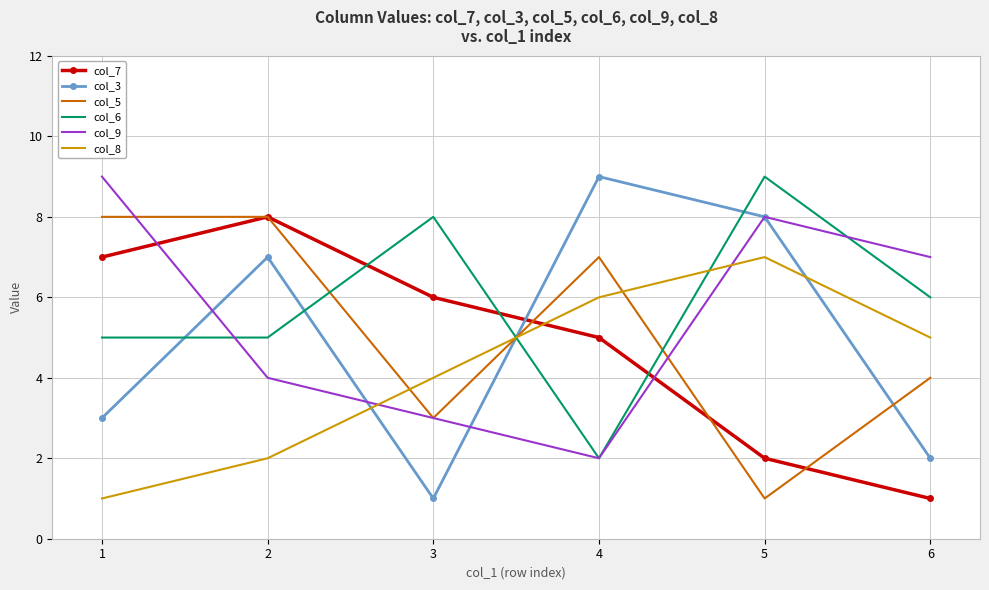

How many times do col_7 and col_3 cross each other?

1